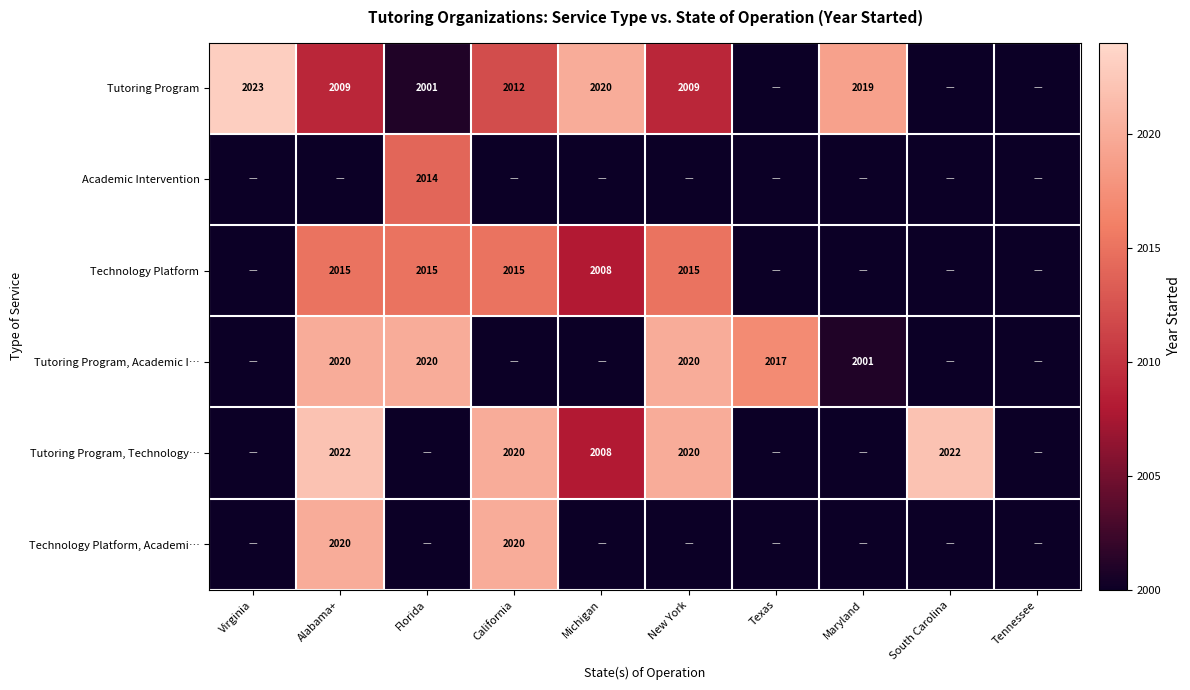

The value of Tutoring Program, Academic I… at Maryland is 1260. True or false?

False